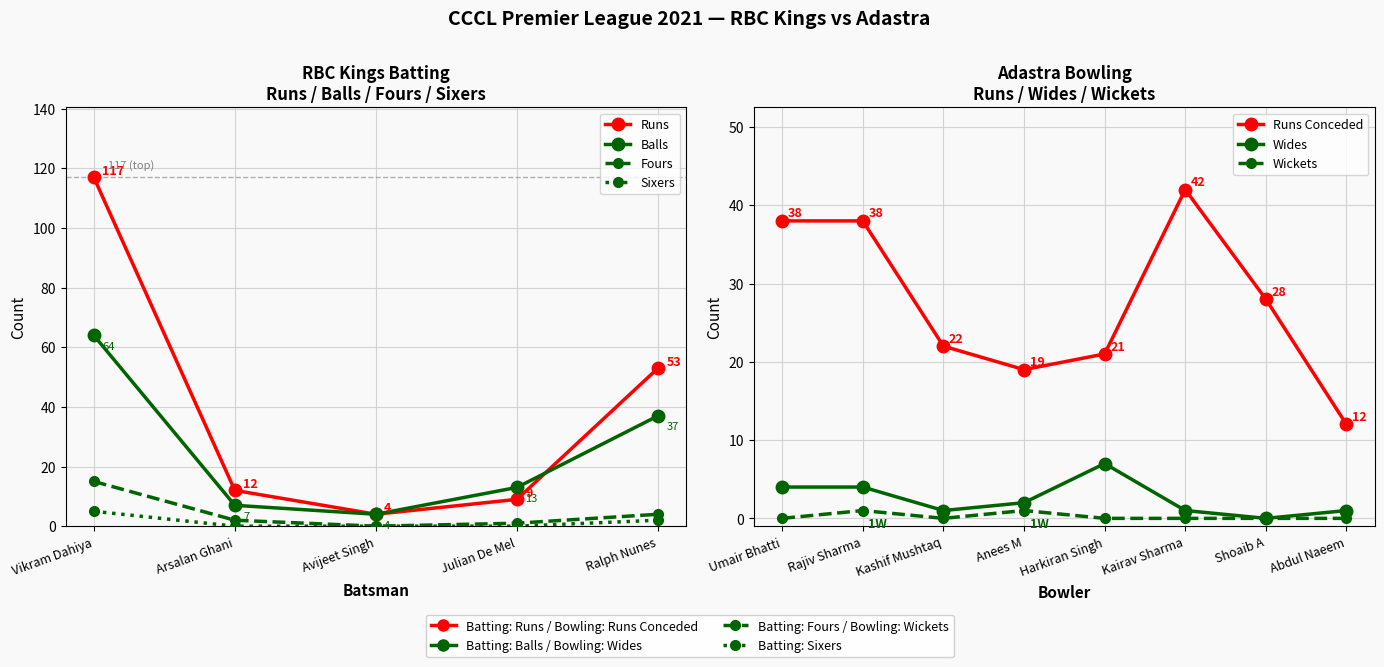

How many positive values does the Fours series have?

4